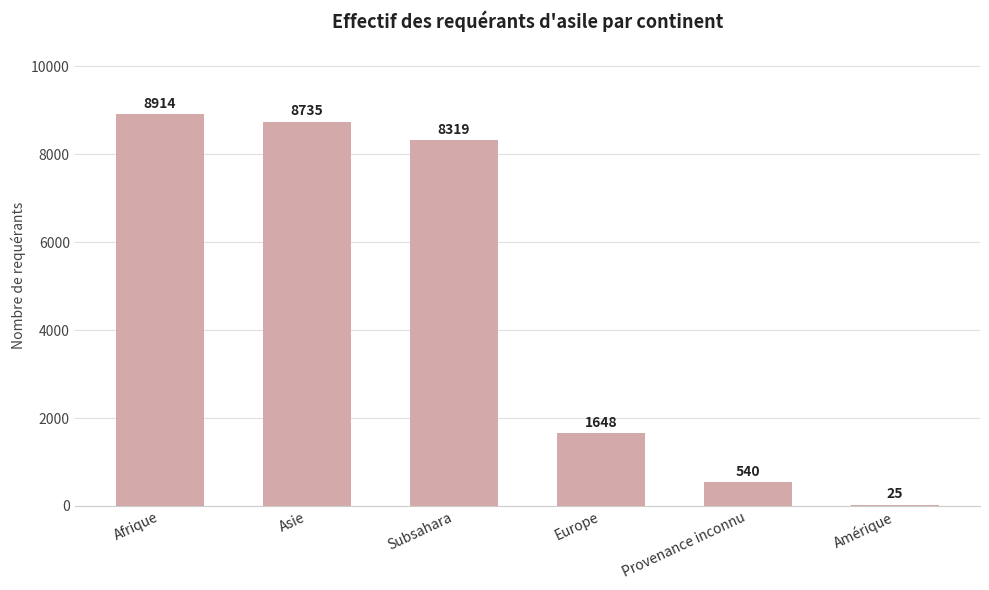

Is it true that the value at Europe is 1648?

True